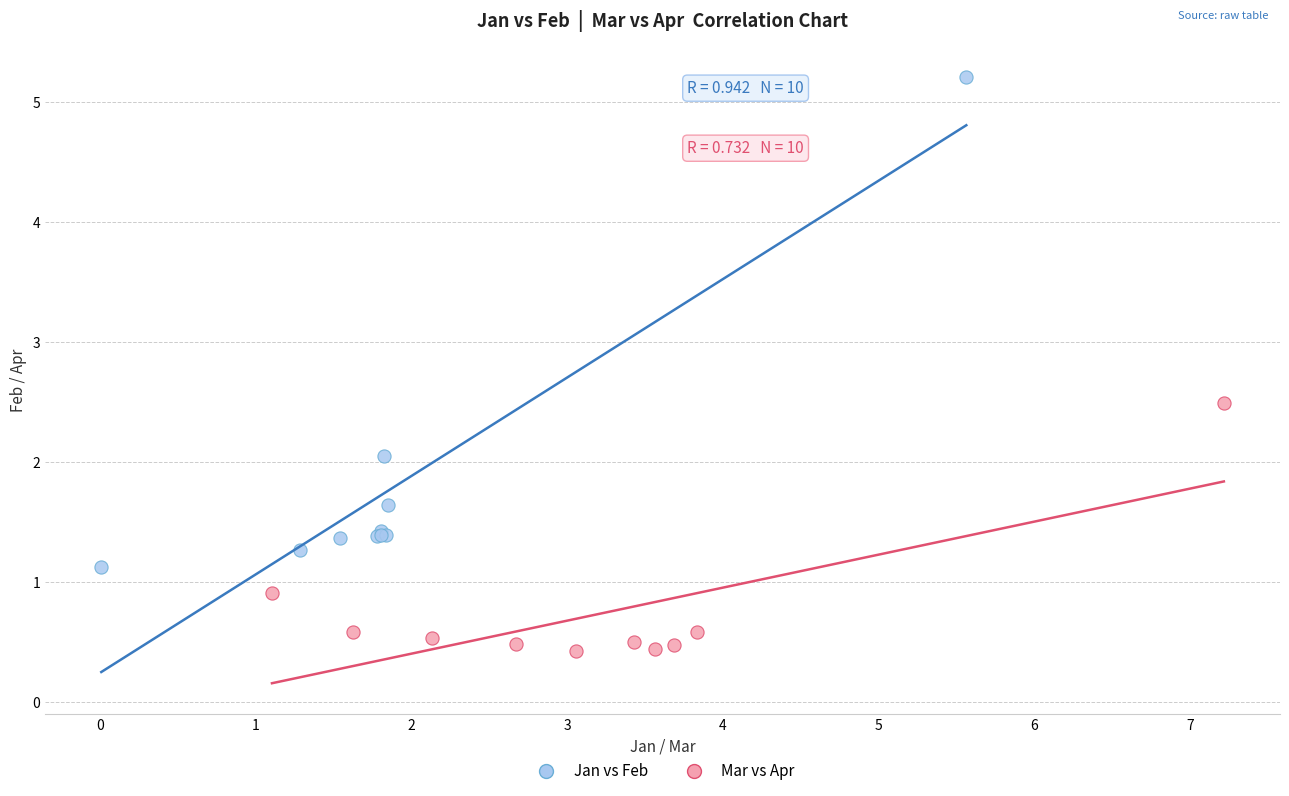

Which series reaches the maximum Y coordinate?

Jan vs Feb